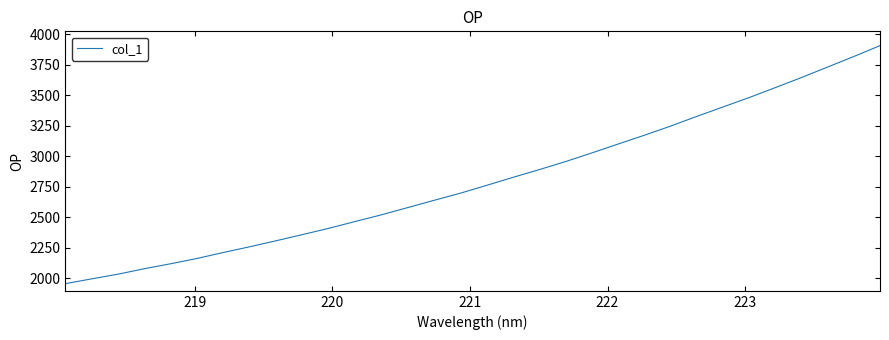

True or false: the data has more than 2 interior local peaks.

False